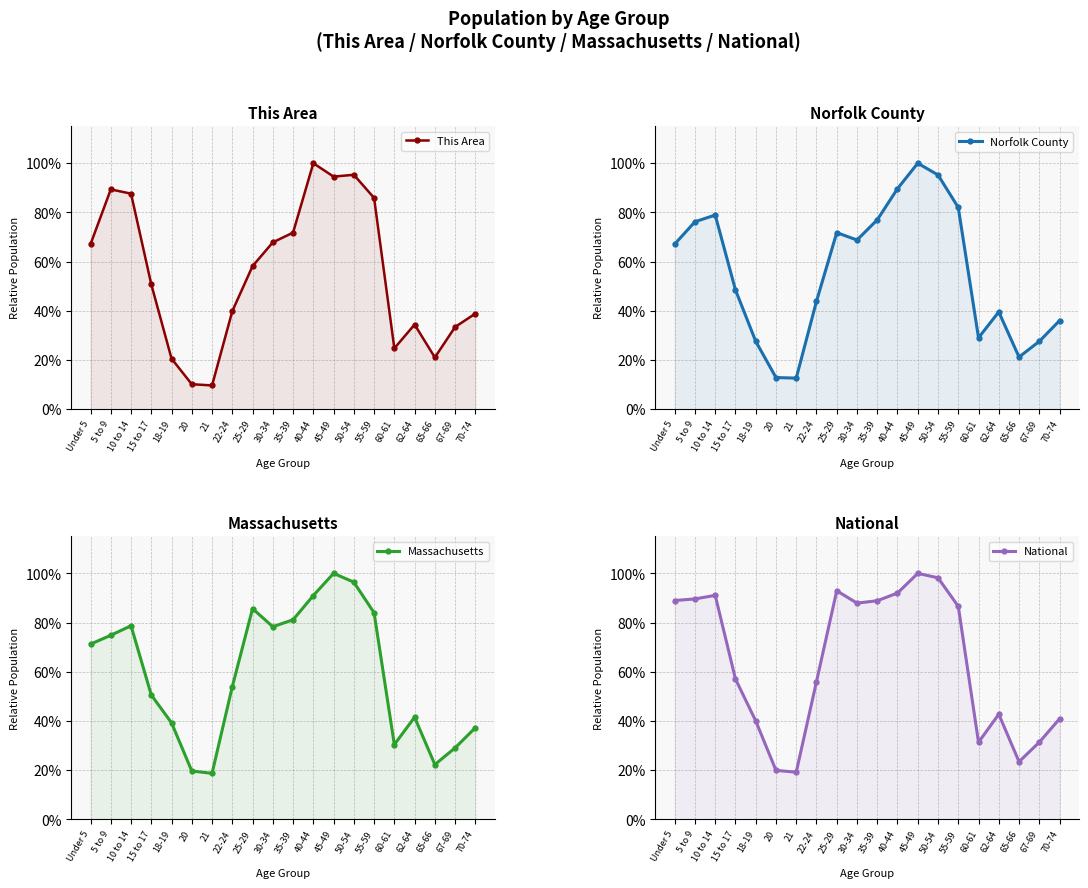

What is the value of the Massachusetts point at the 4th from the left?

0.5